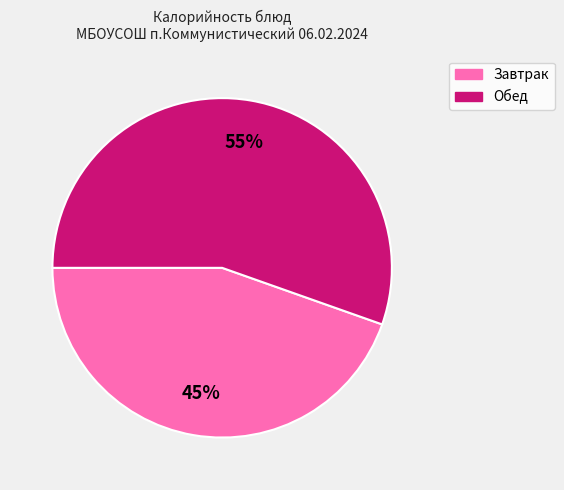

To the nearest percent, what is the average slice percentage?

50%